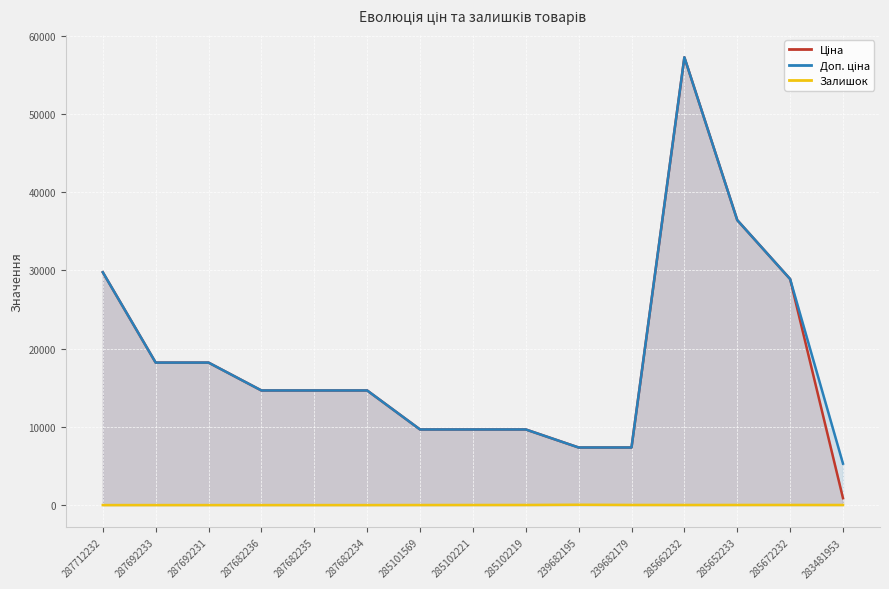

What is the label of the 2nd point from the right?

285672232